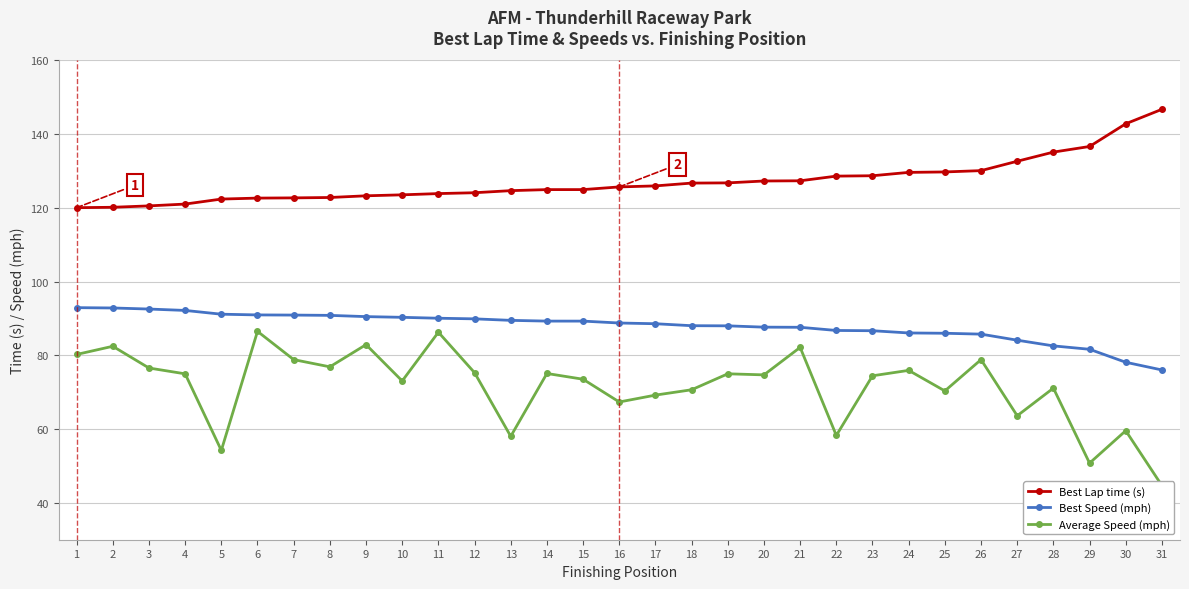

Reading right to left, transcribe all the data shown in this chart.

Best Lap time (s): 31=146.7	30=142.8	29=136.7	28=135.1	27=132.7	26=130.1	25=129.8	24=129.6	23=128.7	22=128.6	21=127.4	20=127.3	19=126.8	18=126.7	17=126.0	16=125.7	15=125.0	14=125.0	13=124.7	12=124.1	11=123.9	10=123.6	9=123.3	8=122.8	7=122.7	6=122.7	5=122.4	4=121.0	3=120.6	2=120.2	1=120.1
Best Speed (mph): 31=76.0	30=78.1	29=81.7	28=82.6	27=84.1	26=85.8	25=86.0	24=86.1	23=86.7	22=86.8	21=87.6	20=87.7	19=88.0	18=88.1	17=88.6	16=88.8	15=89.3	14=89.3	13=89.5	12=89.9	11=90.1	10=90.3	9=90.5	8=90.9	7=90.9	6=91.0	5=91.2	4=92.2	3=92.6	2=92.9	1=92.9
Average Speed (mph): 31=44.7	30=59.6	29=50.8	28=71.1	27=63.6	26=78.9	25=70.4	24=75.9	23=74.5	22=58.3	21=82.2	20=74.7	19=75.0	18=70.7	17=69.2	16=67.4	15=73.5	14=75.1	13=58.0	12=75.3	11=86.3	10=73.1	9=82.9	8=76.9	7=78.9	6=86.5	5=54.2	4=75.0	3=76.6	2=82.5	1=80.3